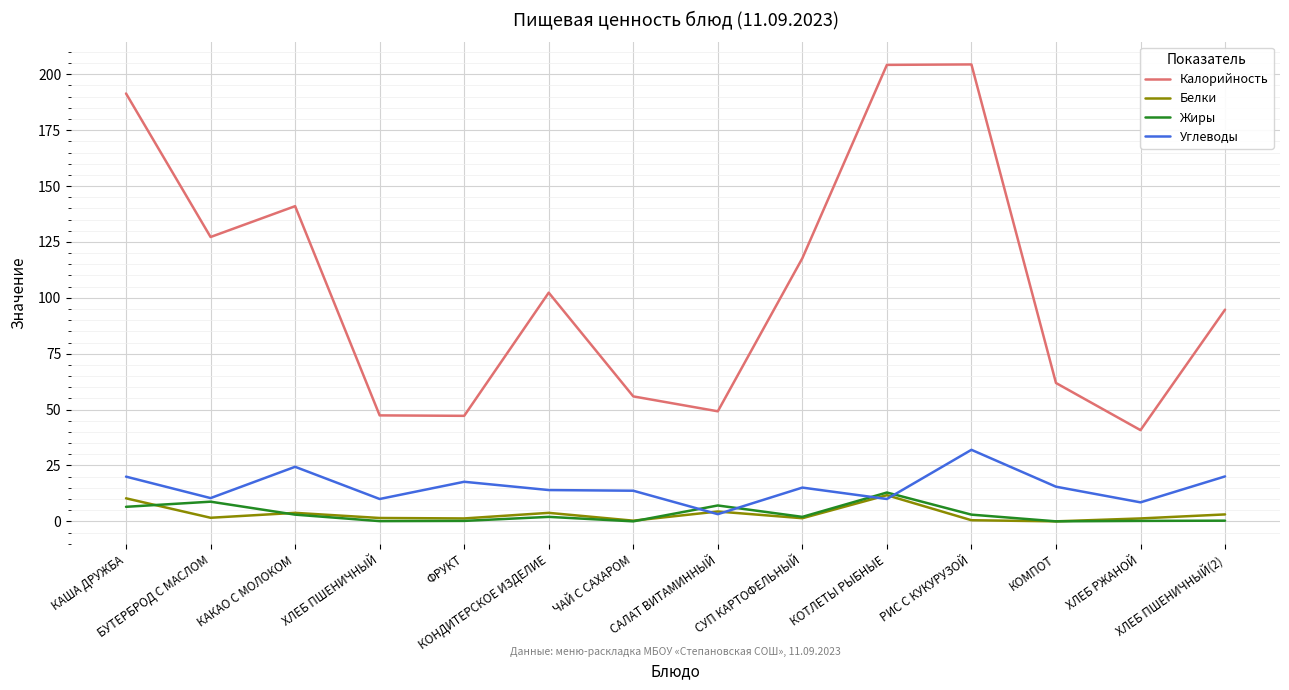

Is the value of Белки at ХЛЕБ ПШЕНИЧНЫЙ(2) greater than the value of Калорийность at КОНДИТЕРСКОЕ ИЗДЕЛИЕ?

No